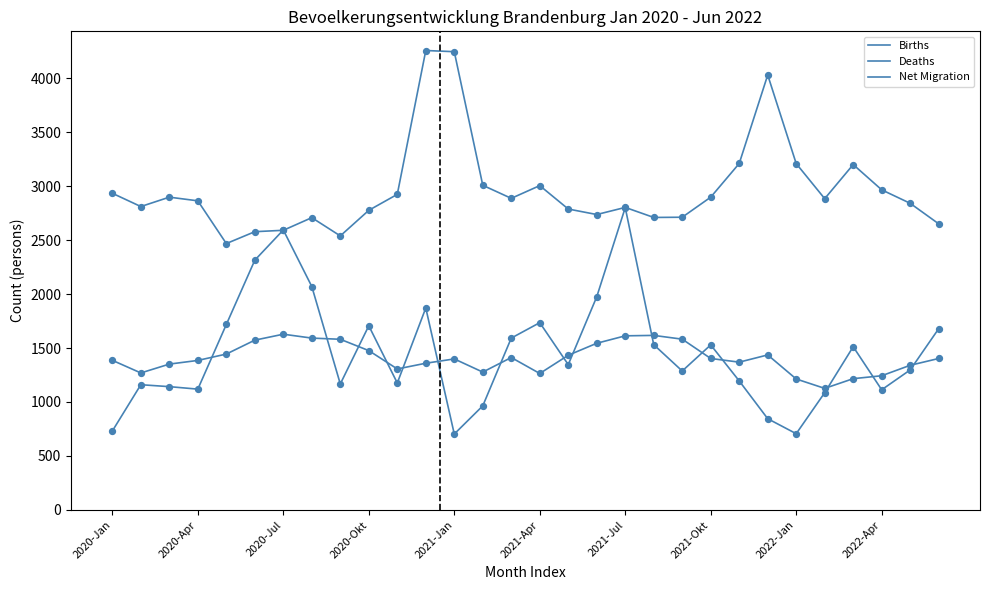

Does the chart have visible grid lines?

No